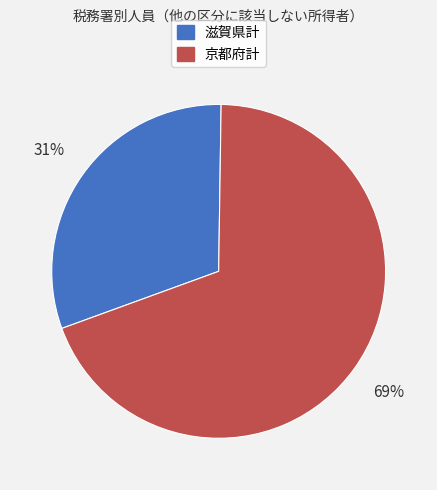

The 滋賀県計 slice represents 26% of the pie. True or false?

False